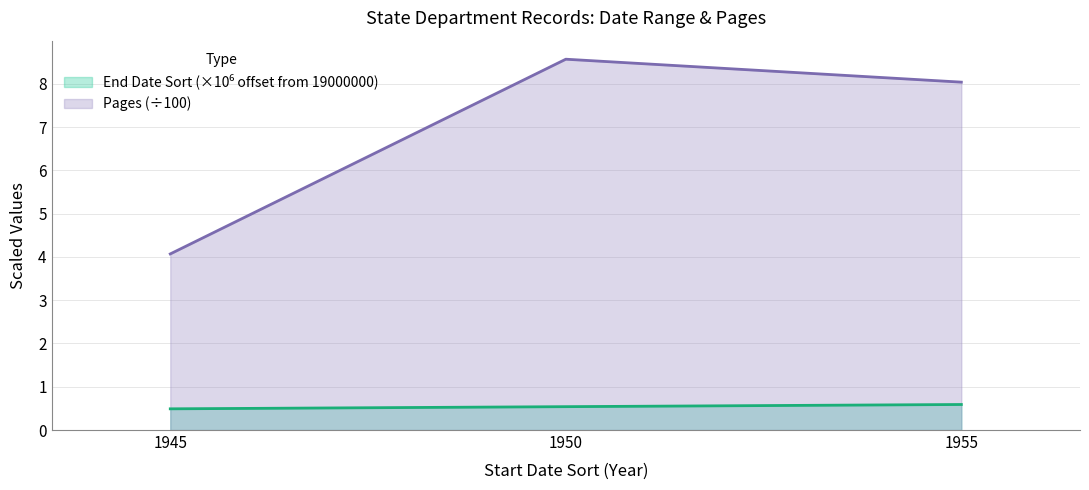

List the series in order of their overall mean, highest first.

Pages, End Date Sort